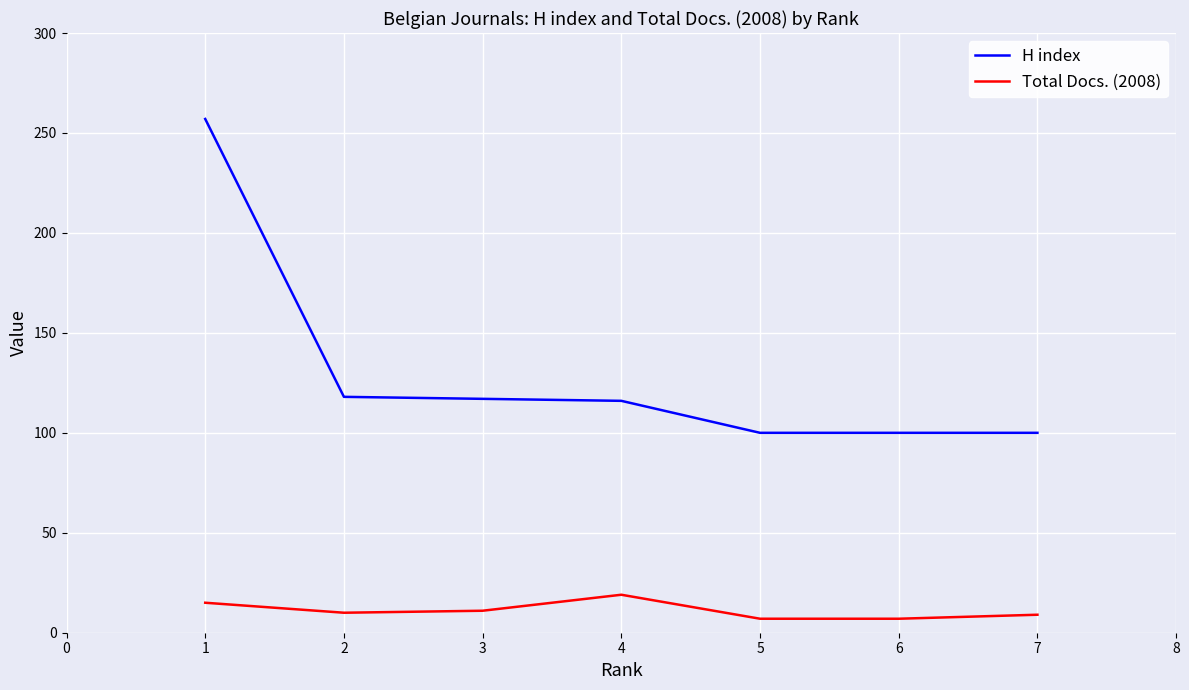

What is the approximate value of H index at 5, to the nearest 50?

100